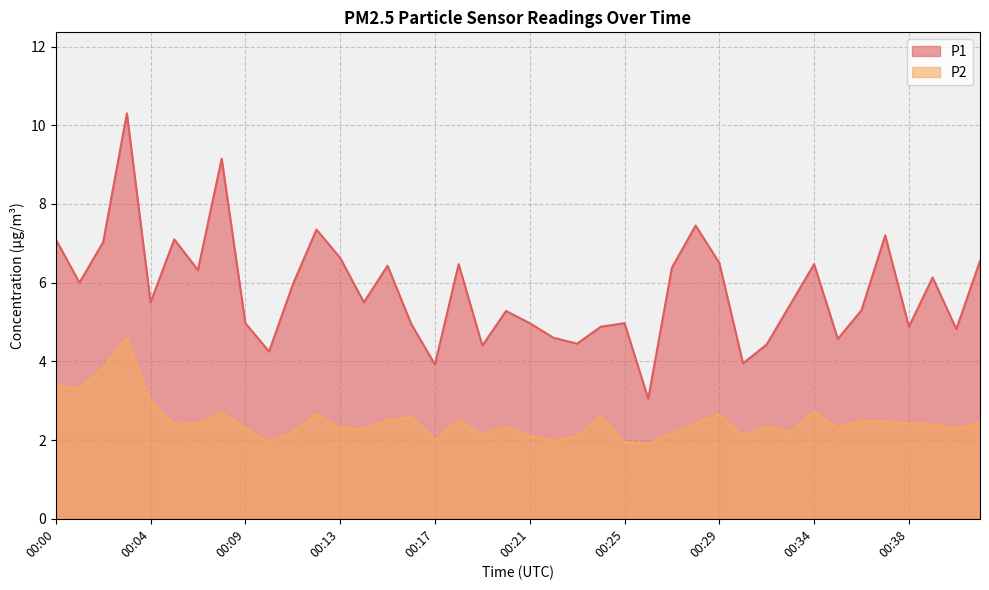

What is the difference between the maximum and second lowest values in the P2 series?

2.6